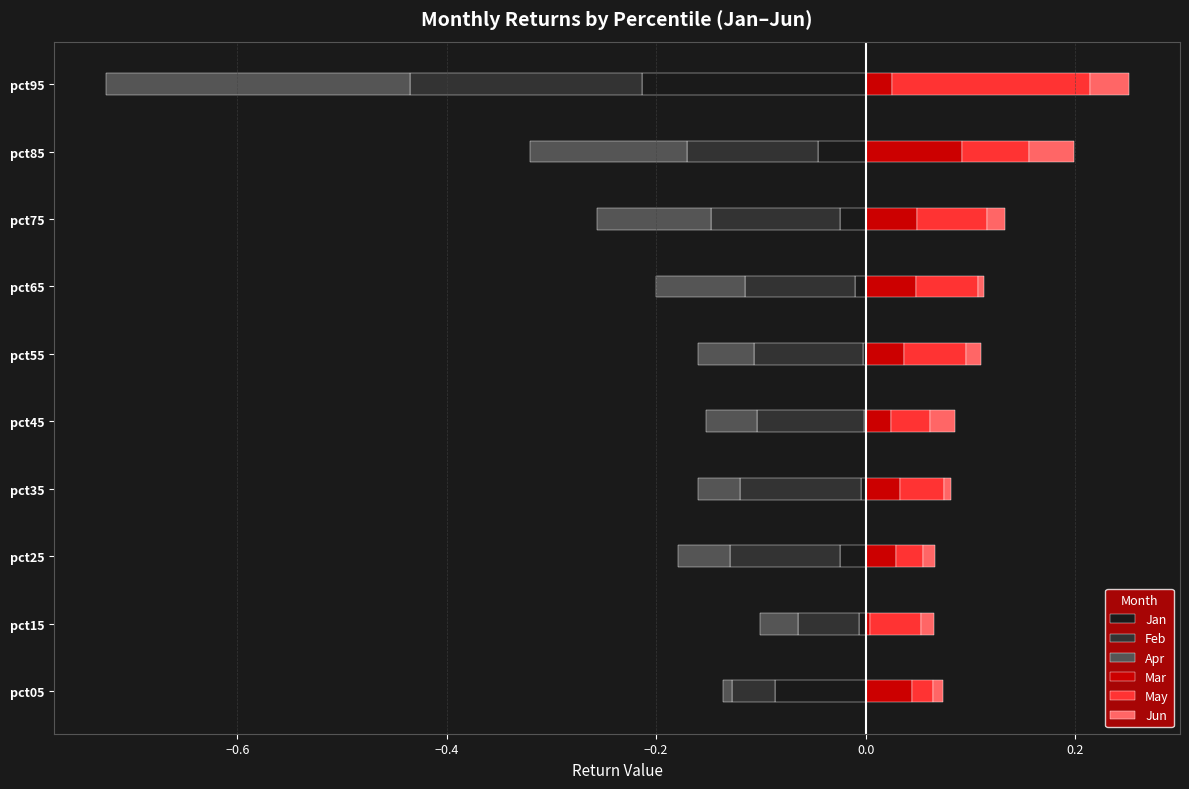

What is the difference between the maximum and minimum values in the Apr series?

0.3